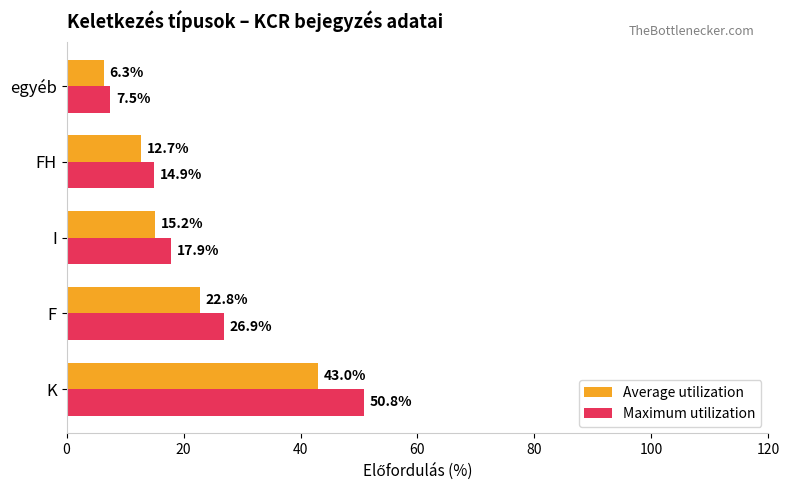

Which series changed the most between I and FH?

Maximum utilization